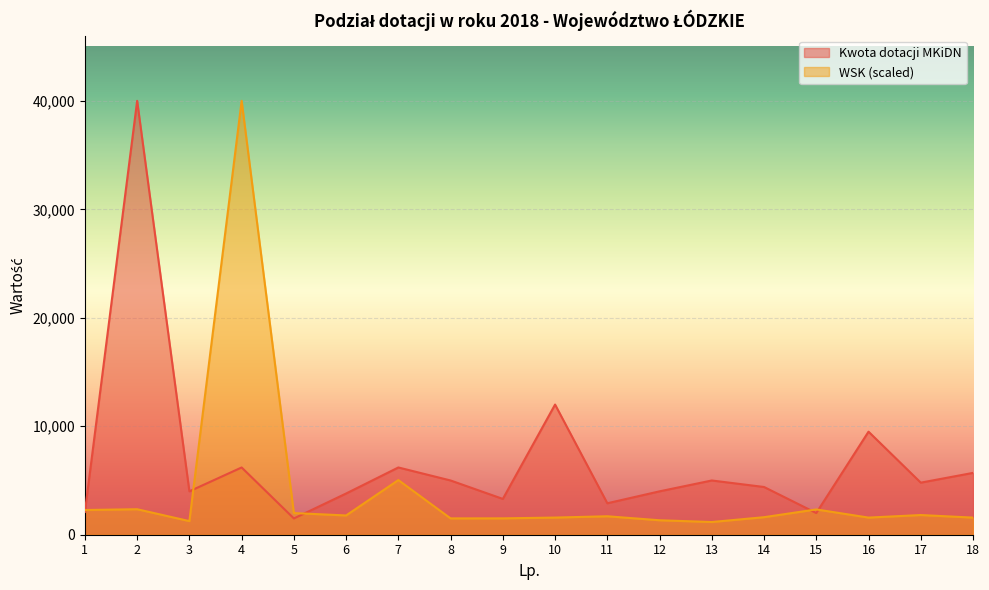

Which has a higher value, 18 or 5?

18